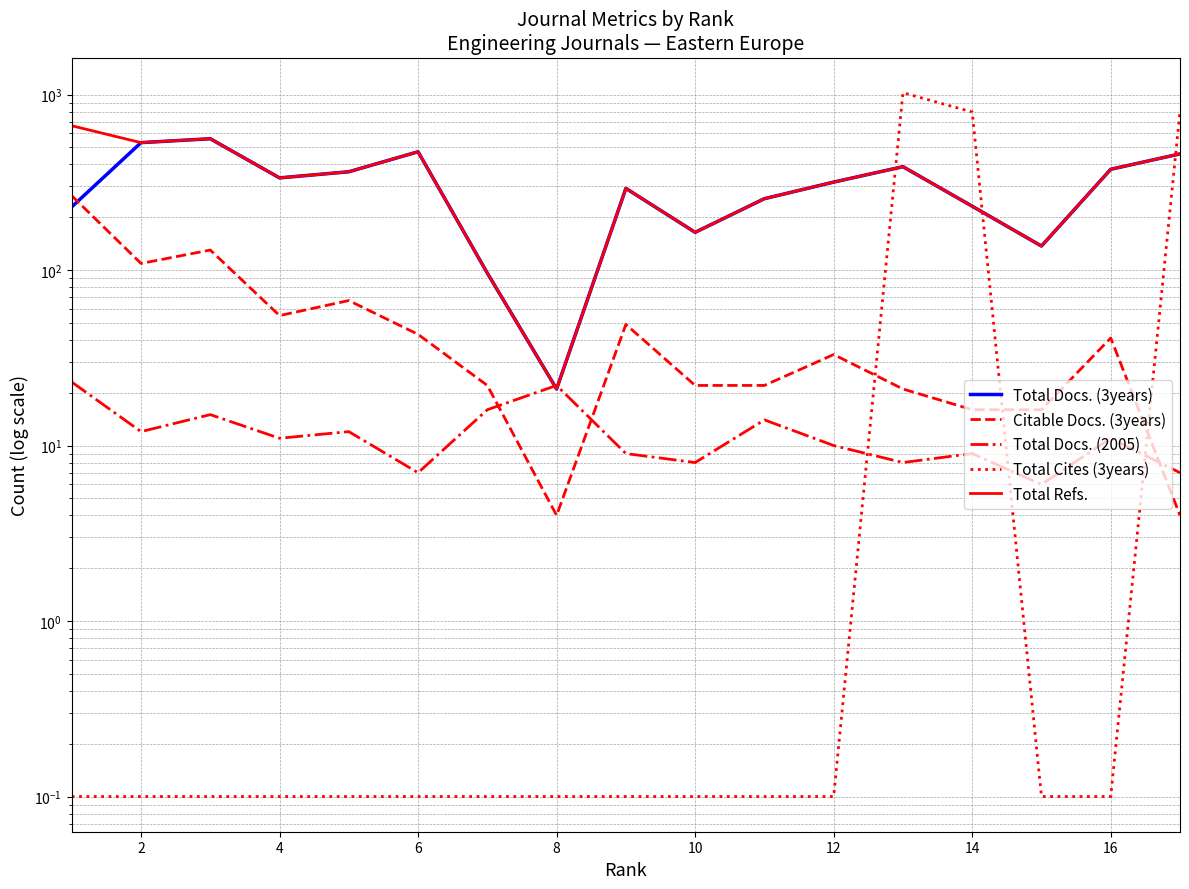

At 10, list the series in order from smallest to largest.

Total Cites (3years), Total Docs. (2005), Citable Docs. (3years), Total Docs. (3years), Total Refs.